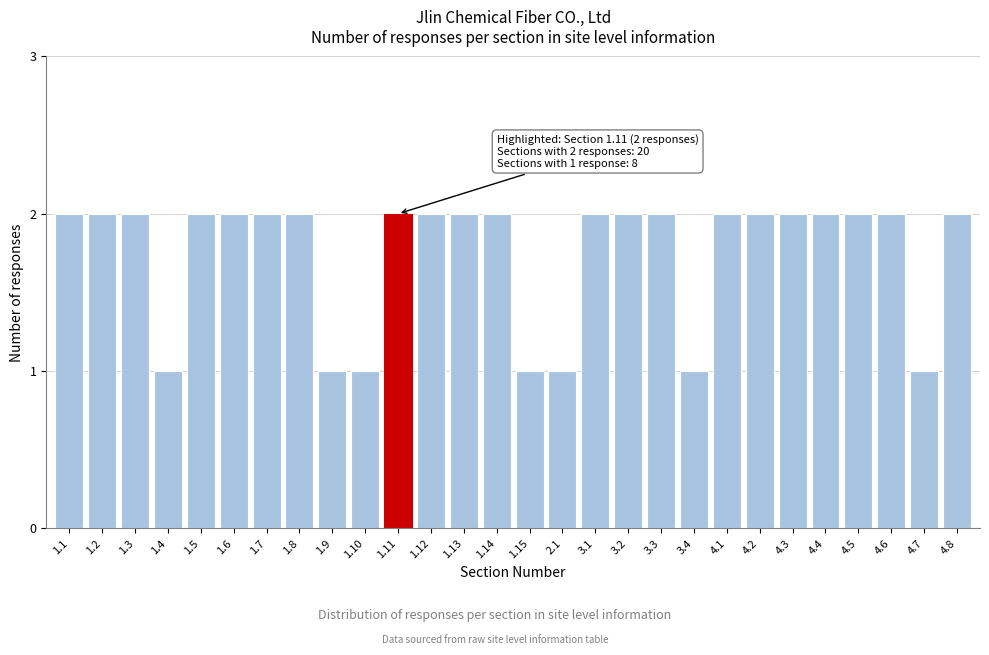

Reading right to left, what are all the values shown in this chart?

4.8=2	4.7=1	4.6=2	4.5=2	4.4=2	4.3=2	4.2=2	4.1=2	3.4=1	3.3=2	3.2=2	3.1=2	2.1=1	1.15=1	1.14=2	1.13=2	1.12=2	1.11=2	1.10=1	1.9=1	1.8=2	1.7=2	1.6=2	1.5=2	1.4=1	1.3=2	1.2=2	1.1=2